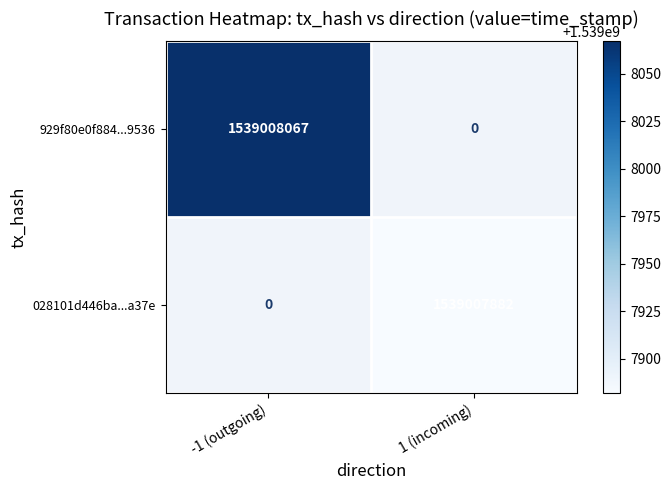

Is it true that 929f80e0f884...9536 equals 495378405 at -1 (outgoing)?

False